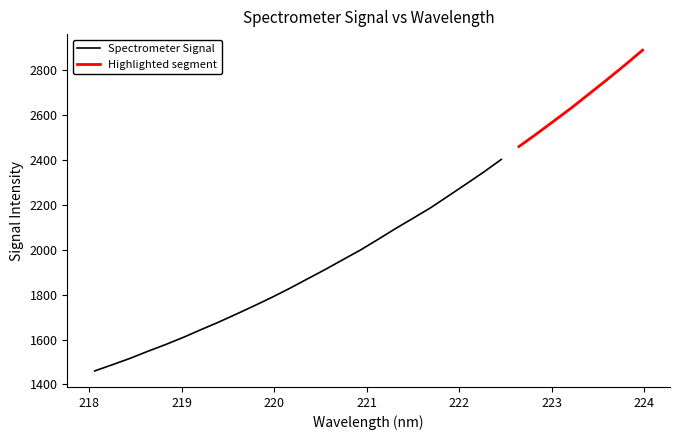

Does the chart have visible grid lines?

No